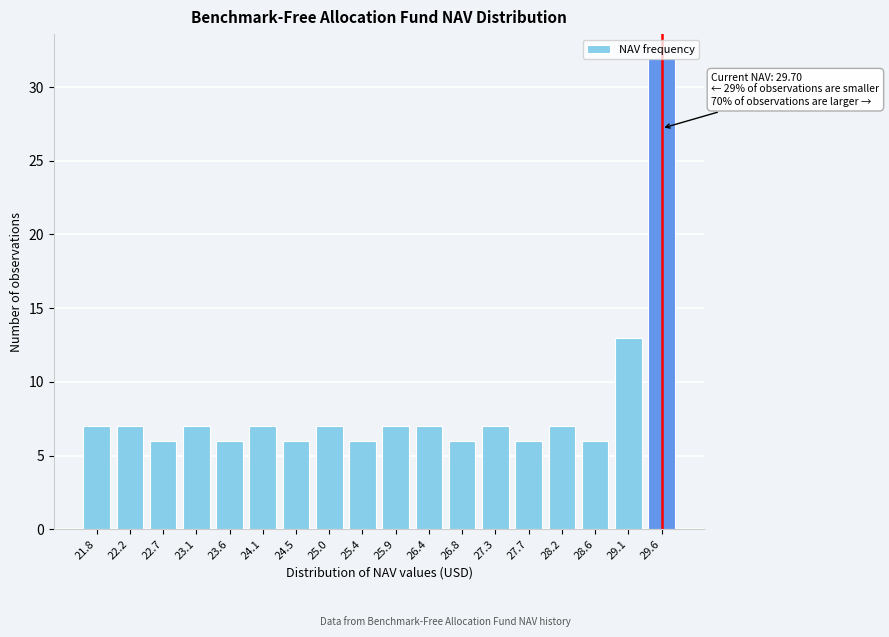

The chart shows a value of 45 at 29.6. True or false?

False